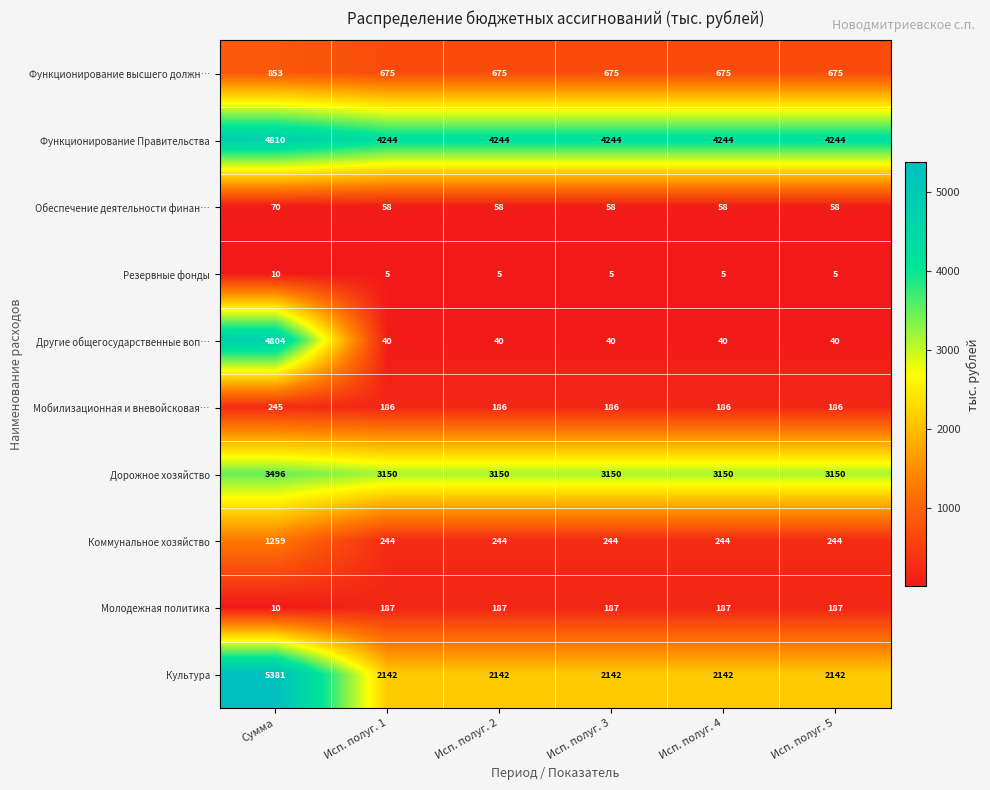

At how many categories does at least one series exceed 3441?

6